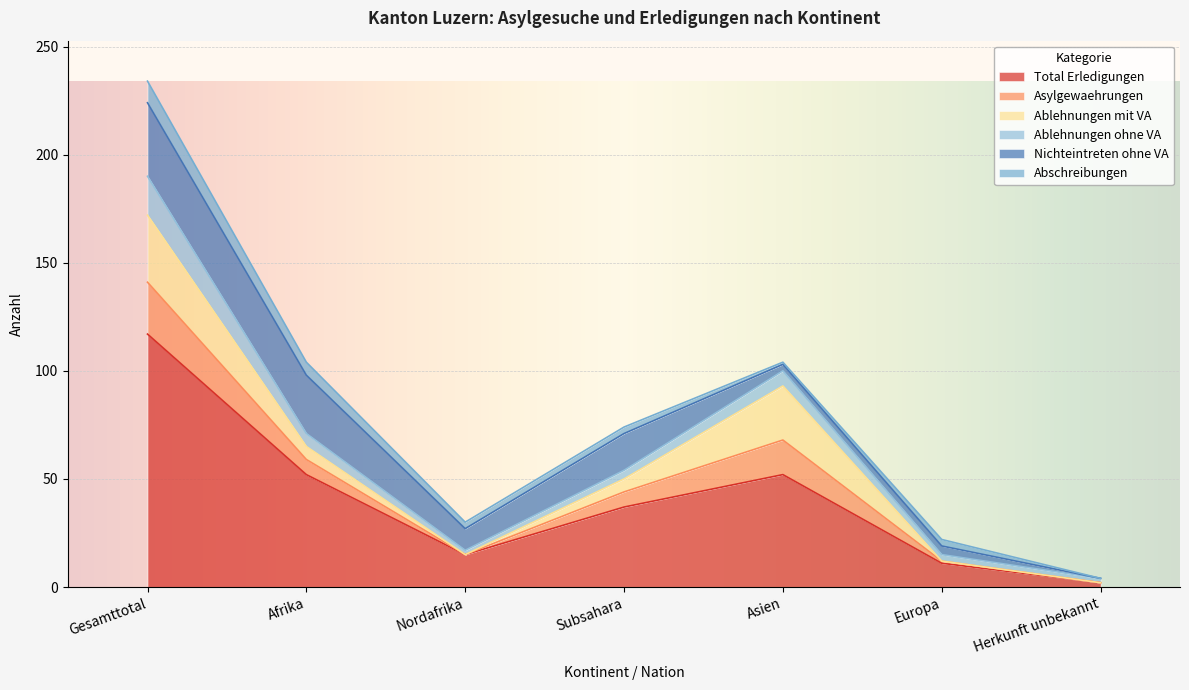

Which series has the largest range (max minus min)?

Total Erledigungen